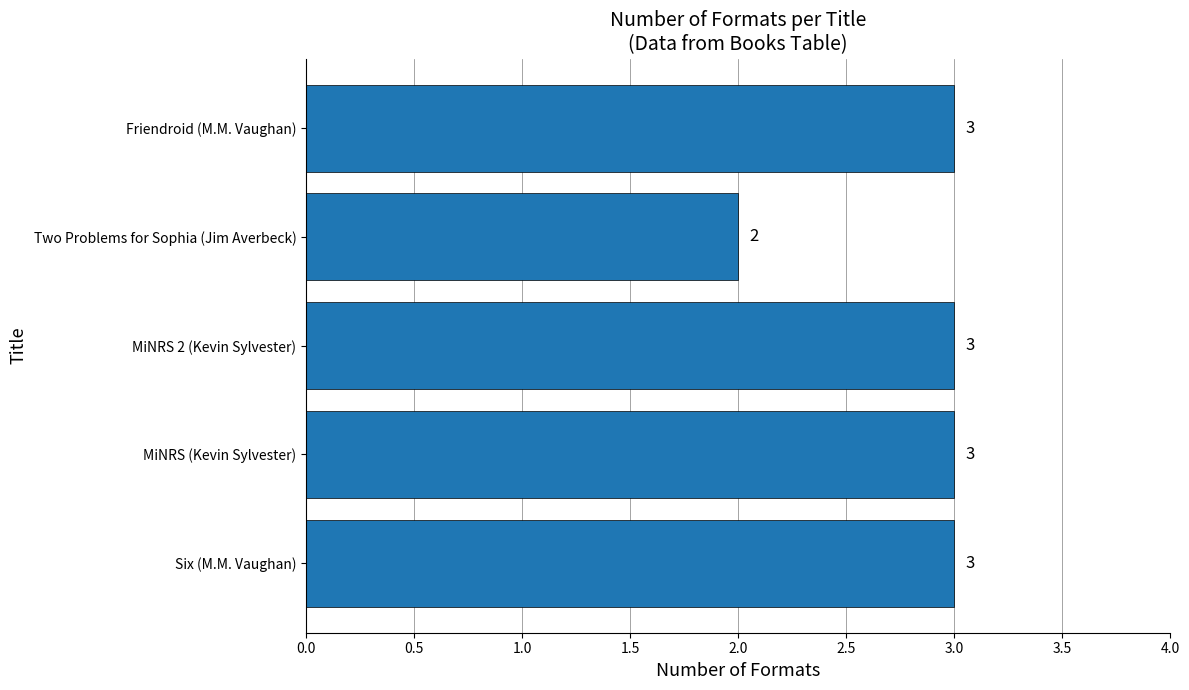

Read the value at Six (M.M. Vaughan).

3